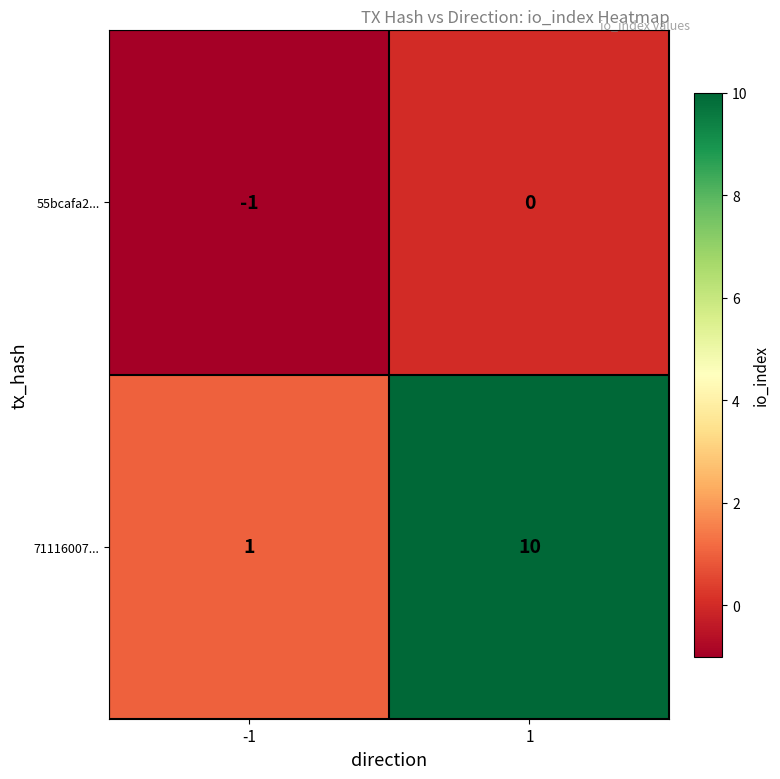

How many data points in 55bcafa2... are less than 0?

1